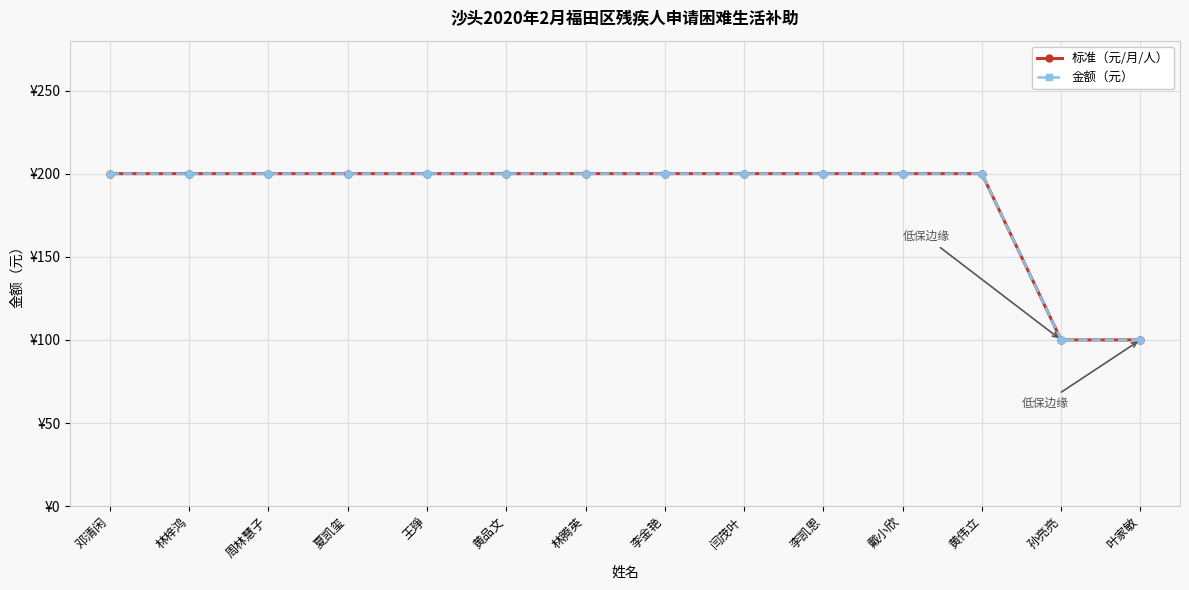

Does the chart have visible grid lines?

Yes